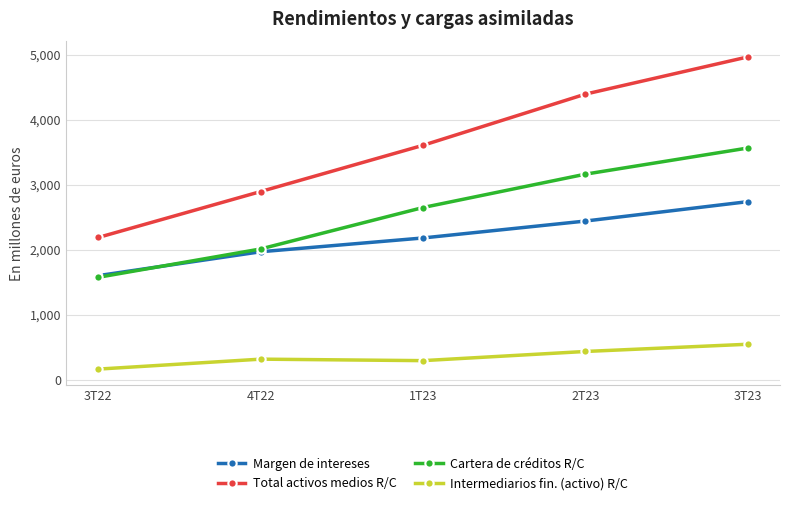

What is the sum of all Intermediarios fin. (activo) R/C values?

1761